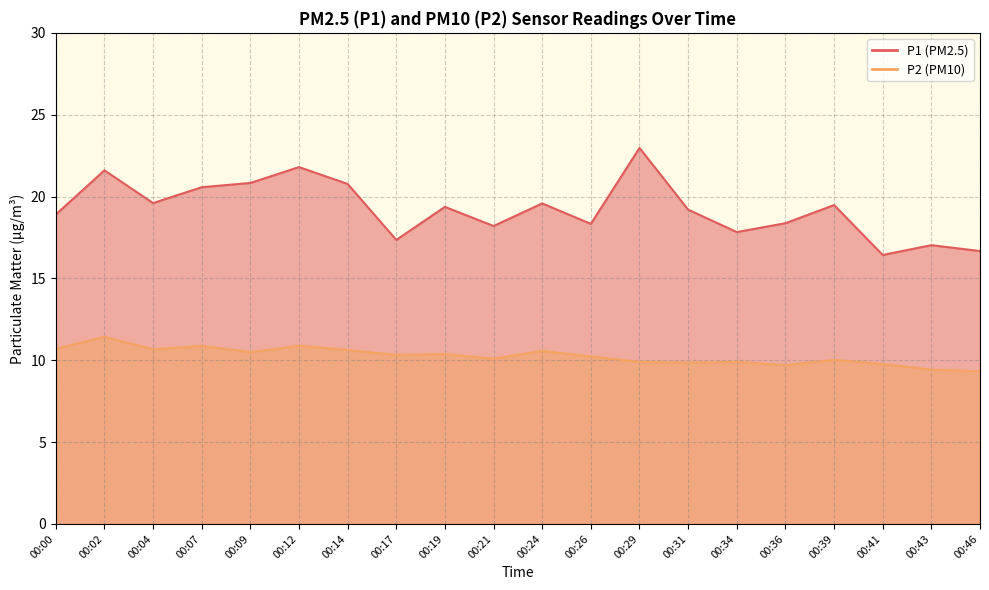

What is the maximum value shown in the chart?

23.0